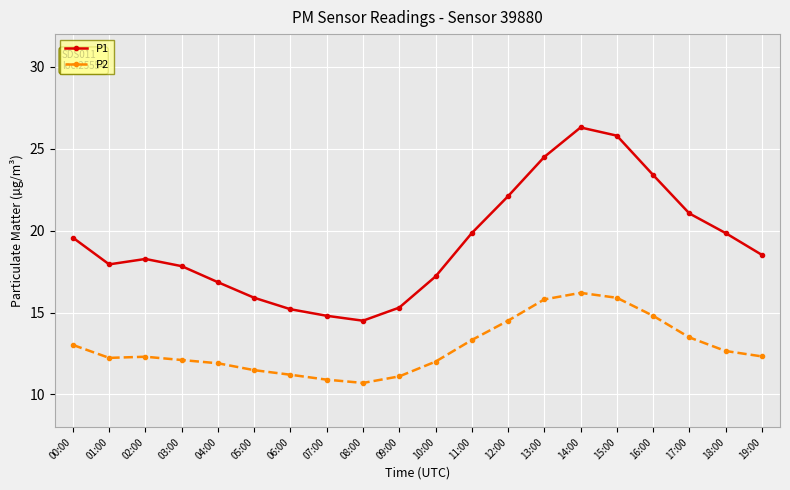

How many interior local valleys does the P1 series have?

2